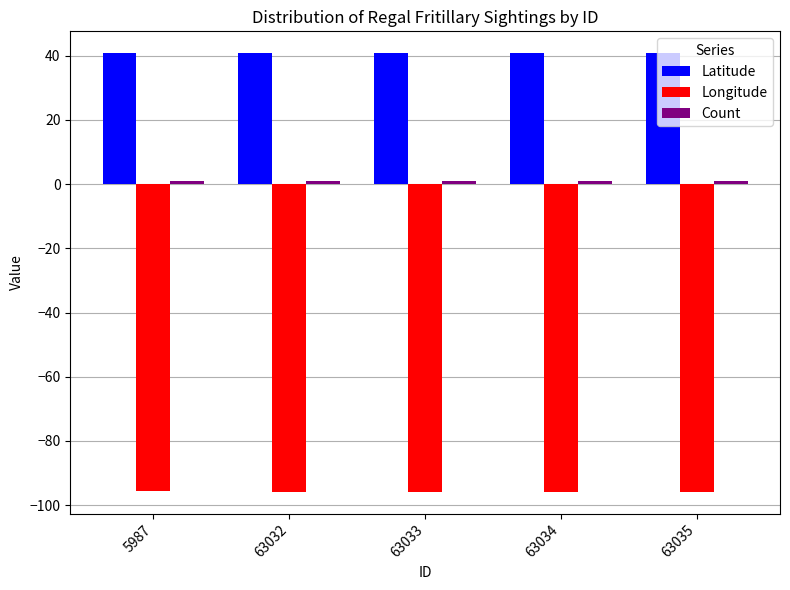

The Longitude series shows -167.0 at 63034. True or false?

False